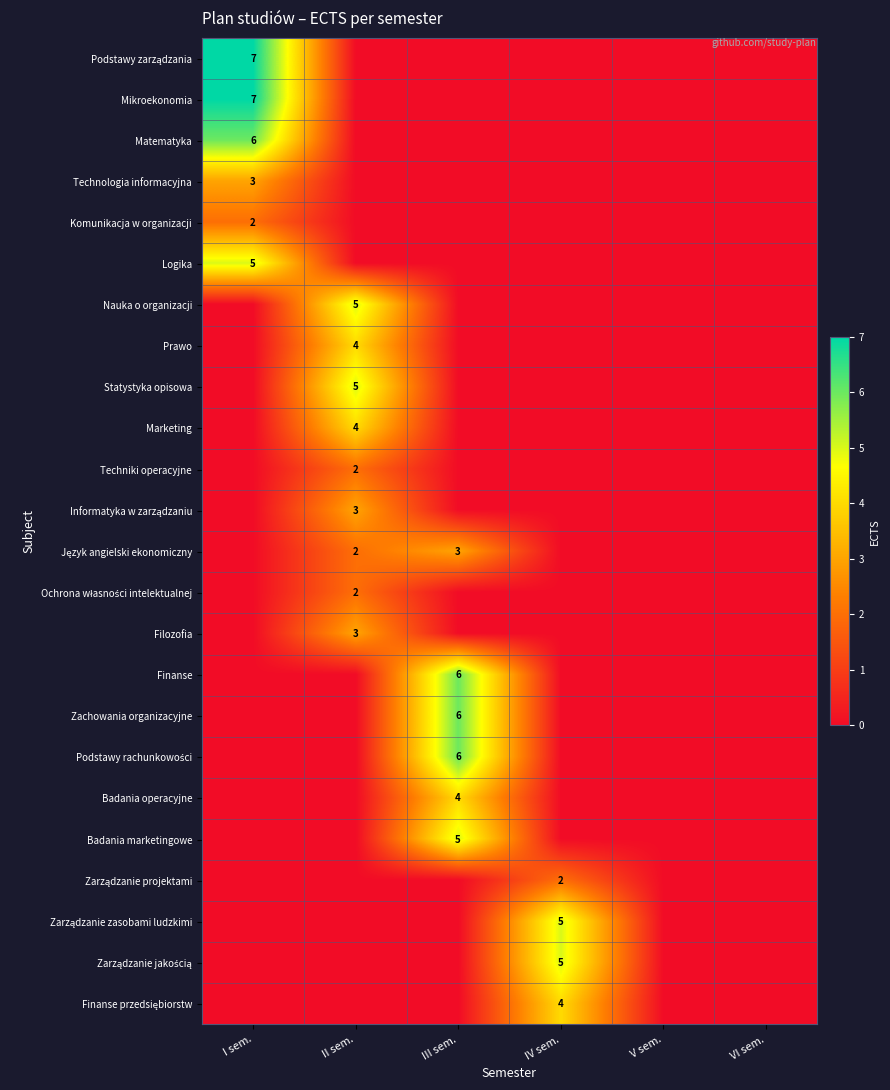

True or false: Logika has a value of 8 at I sem..

False